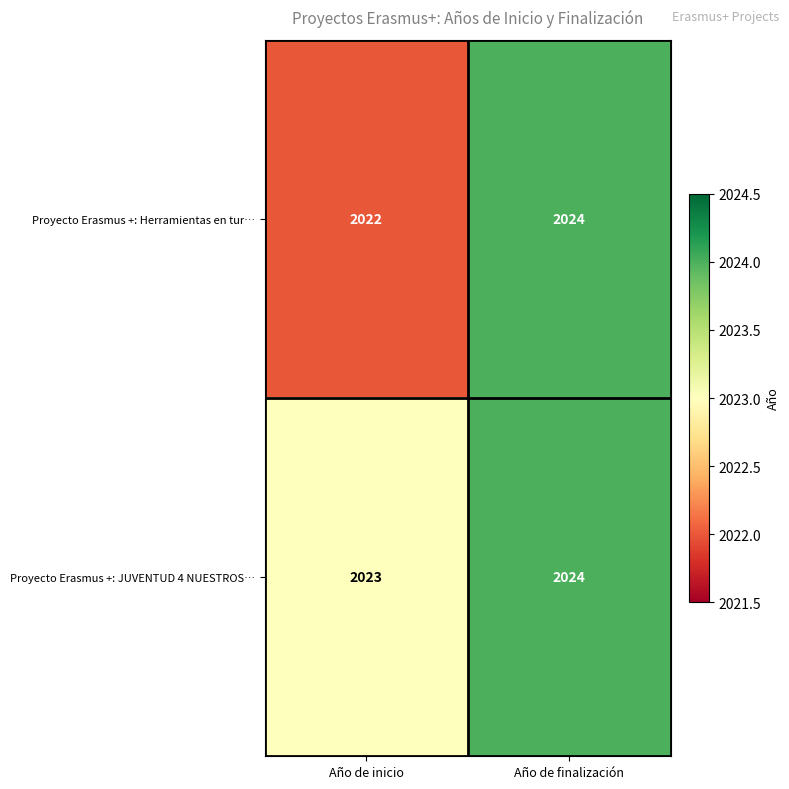

Reading right to left, transcribe all the data shown in this chart.

Proyecto Erasmus +: Herramientas en tur…: Año de finalización=2024	Año de inicio=2022
Proyecto Erasmus +: JUVENTUD 4 NUESTROS…: Año de finalización=2024	Año de inicio=2023